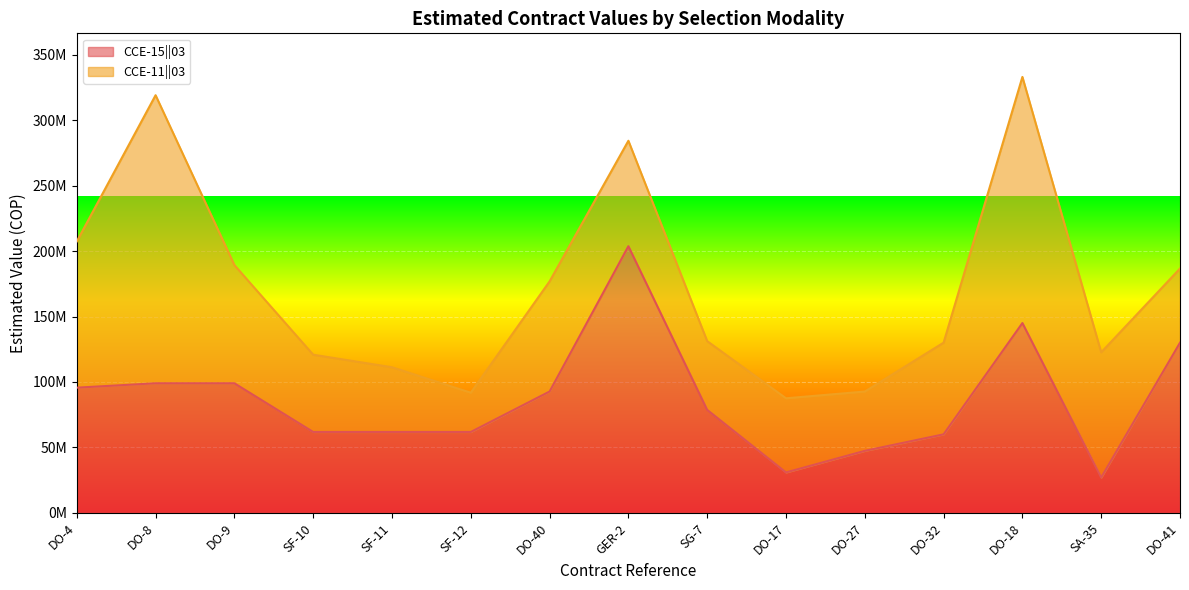

Between DO-41 and DO-18, which is larger?

DO-18